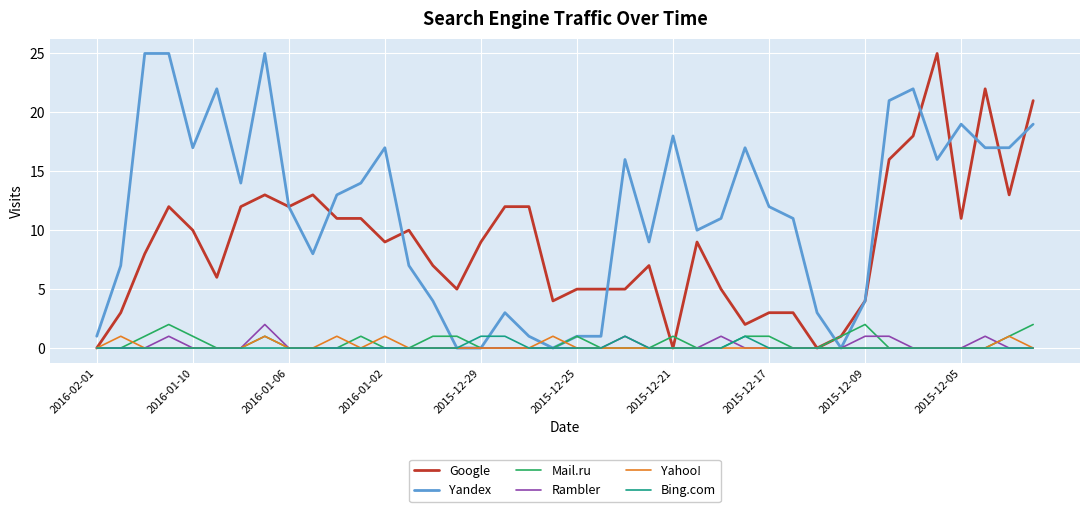

Which series ends up on top after the final intersection of Mail.ru and Rambler?

Mail.ru